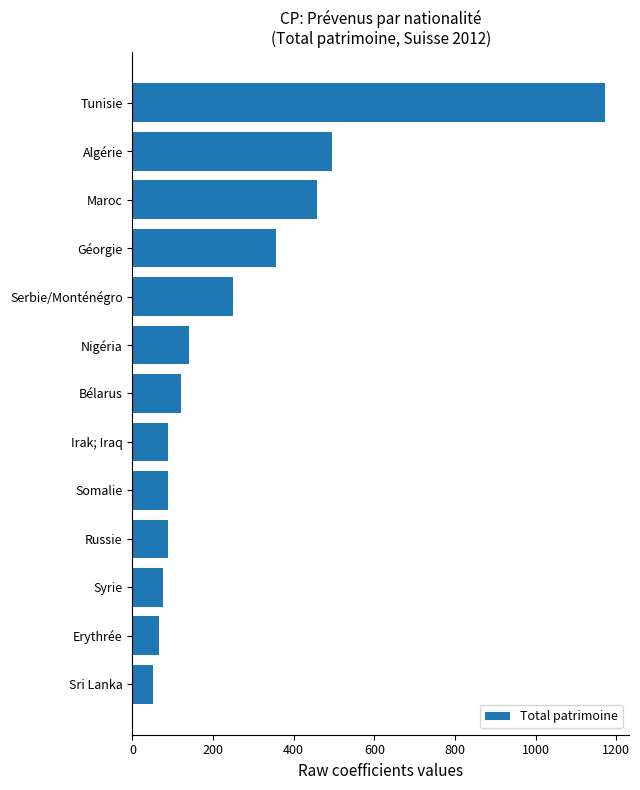

What is the average value?

265